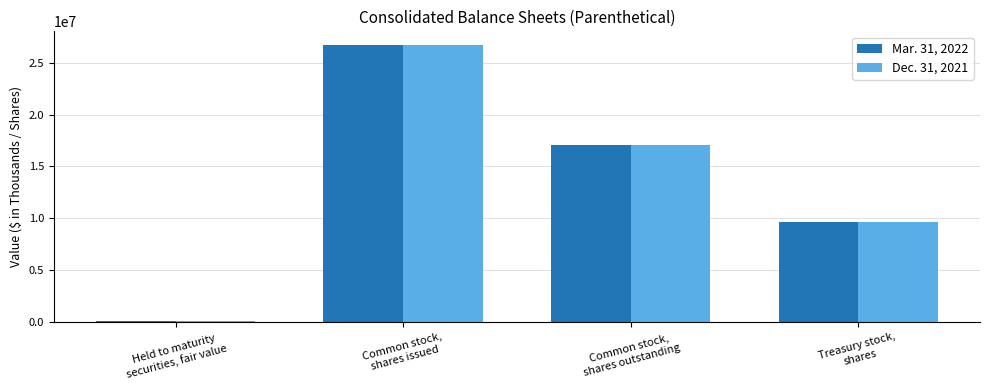

What is the maximum value shown in the chart?

26737903